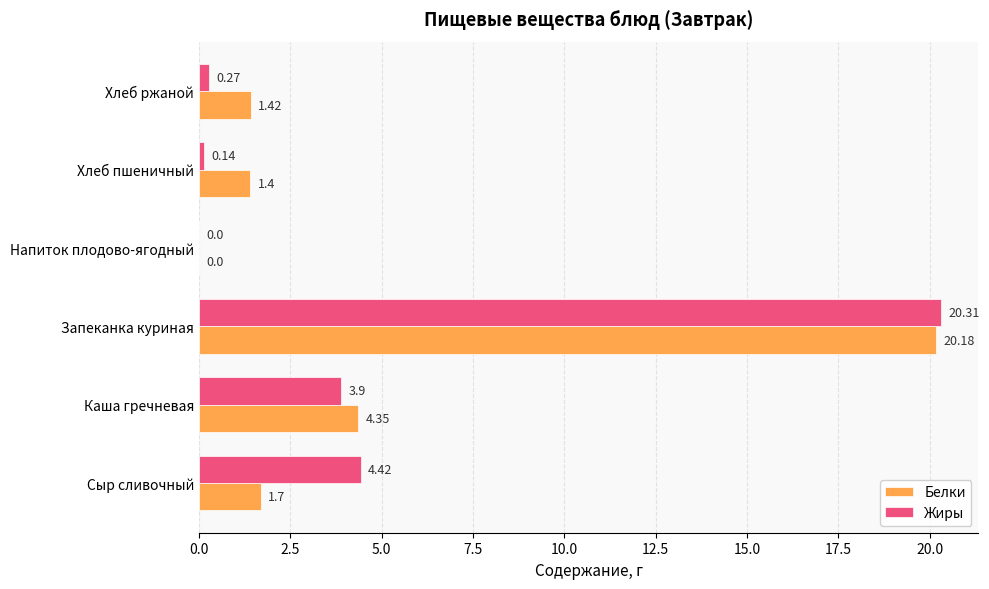

Is the value of Жиры at Сыр сливочный greater than the value of Белки at Запеканка куриная?

No